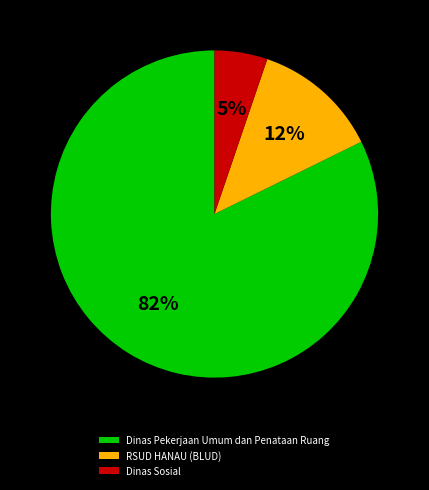

Combined, do Dinas Pekerjaan Umum dan Penataan Ruang and RSUD HANAU (BLUD) account for over 50%?

Yes